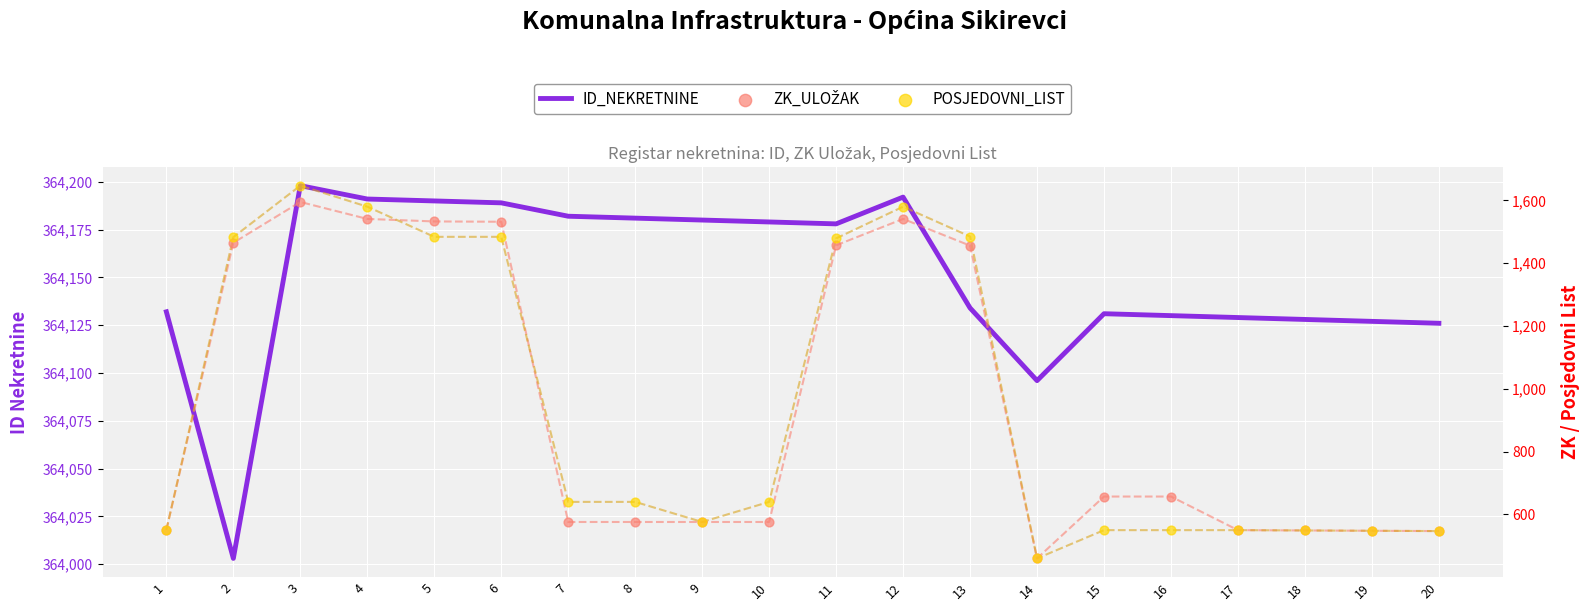

Which series reaches the minimum Y coordinate?

ZK_ULOŽAK